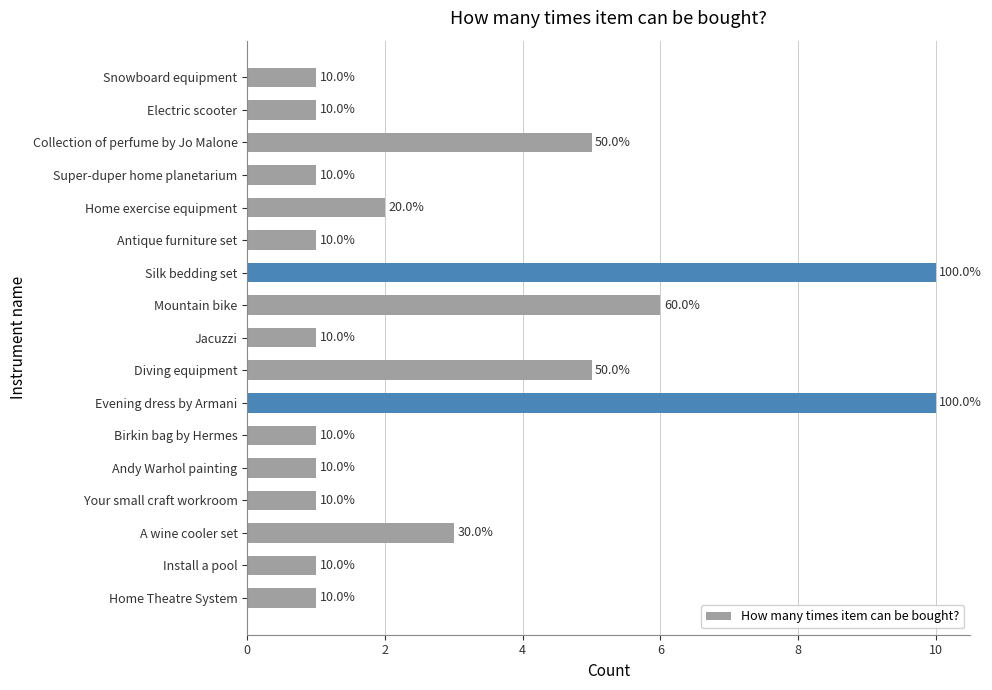

What is the greatest value displayed?

10